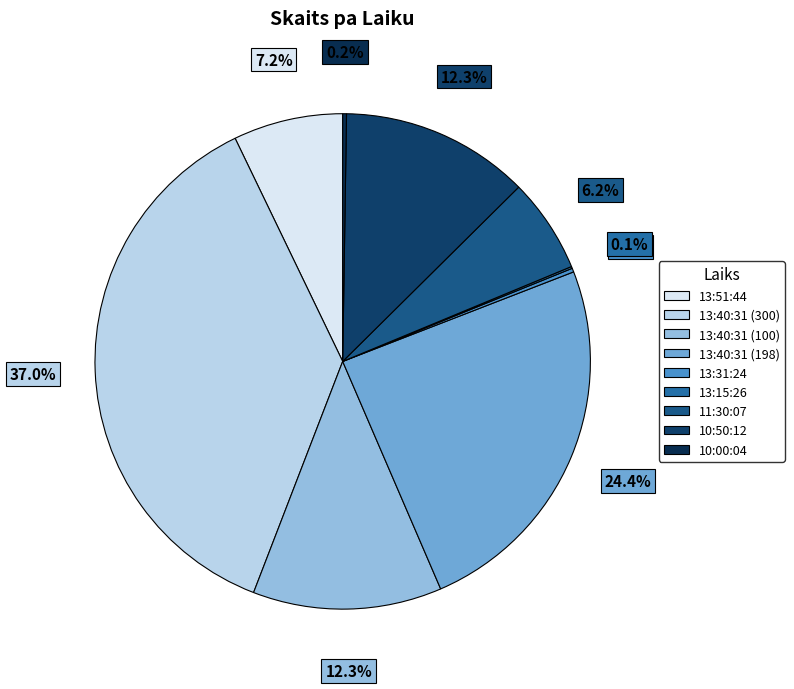

Which has a higher value, 13:40:31 (300) or 10:00:04?

13:40:31 (300)